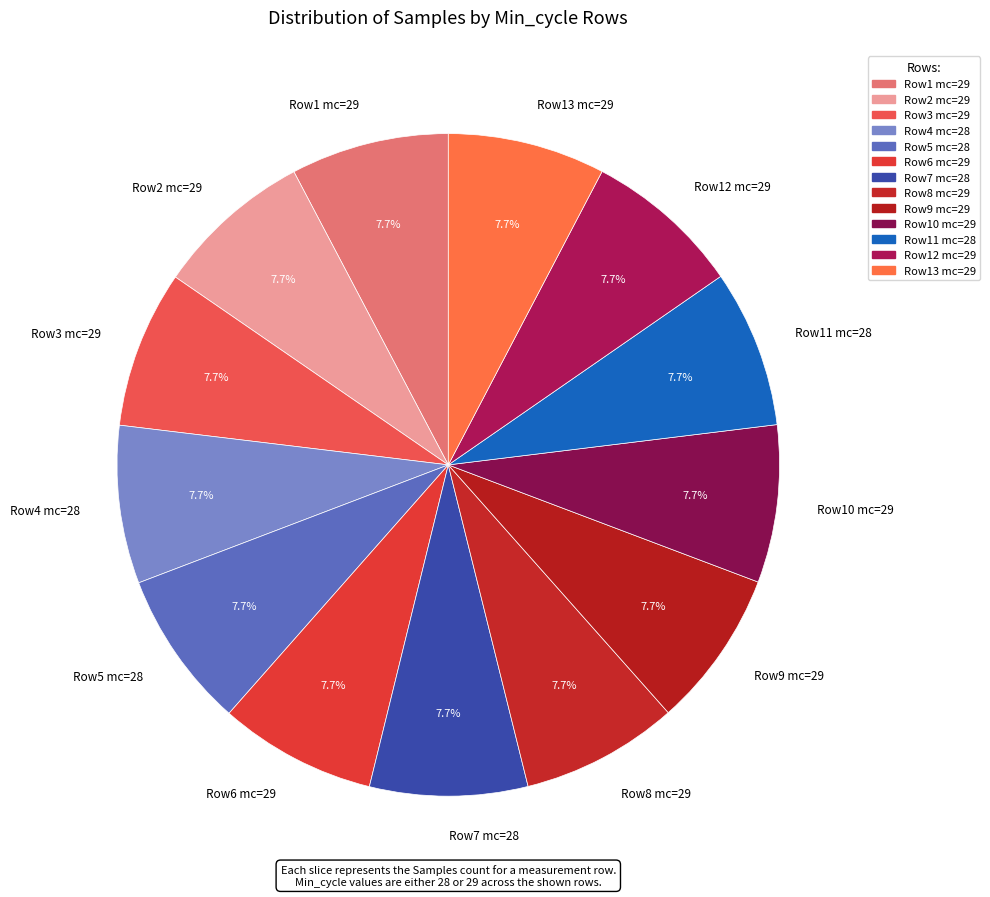

What percentage is NOT represented by Row6 mc=29?

92.3%